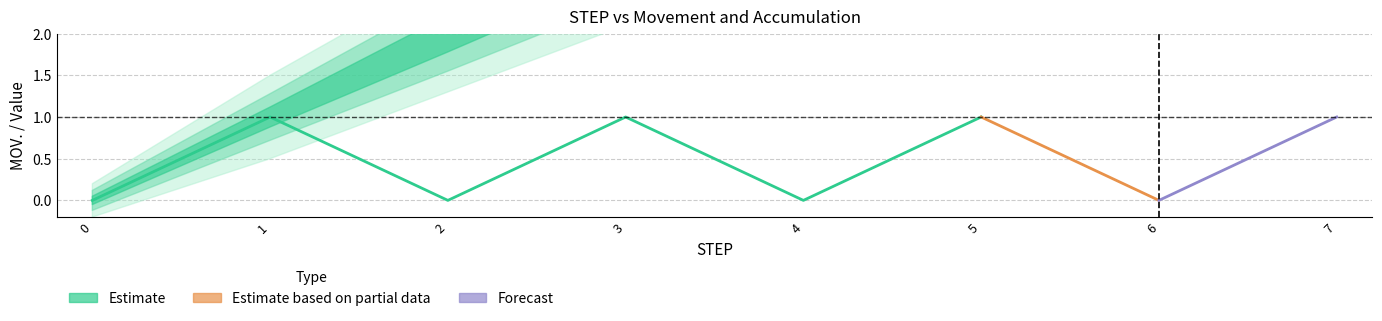

What is the spread (max minus min) of values at 7?

1